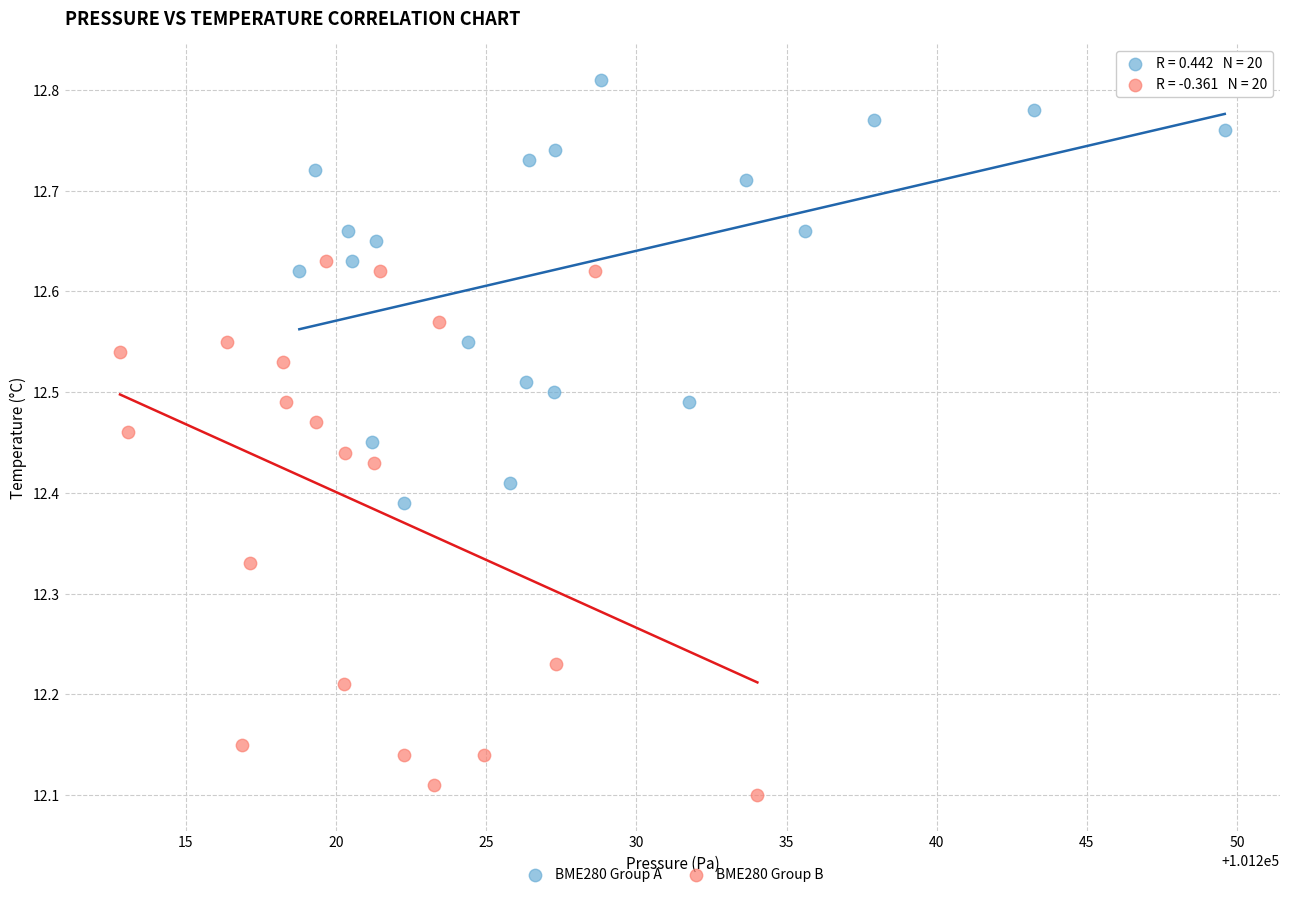

What are all the series names shown in the legend?

BME280 Group A, BME280 Group B